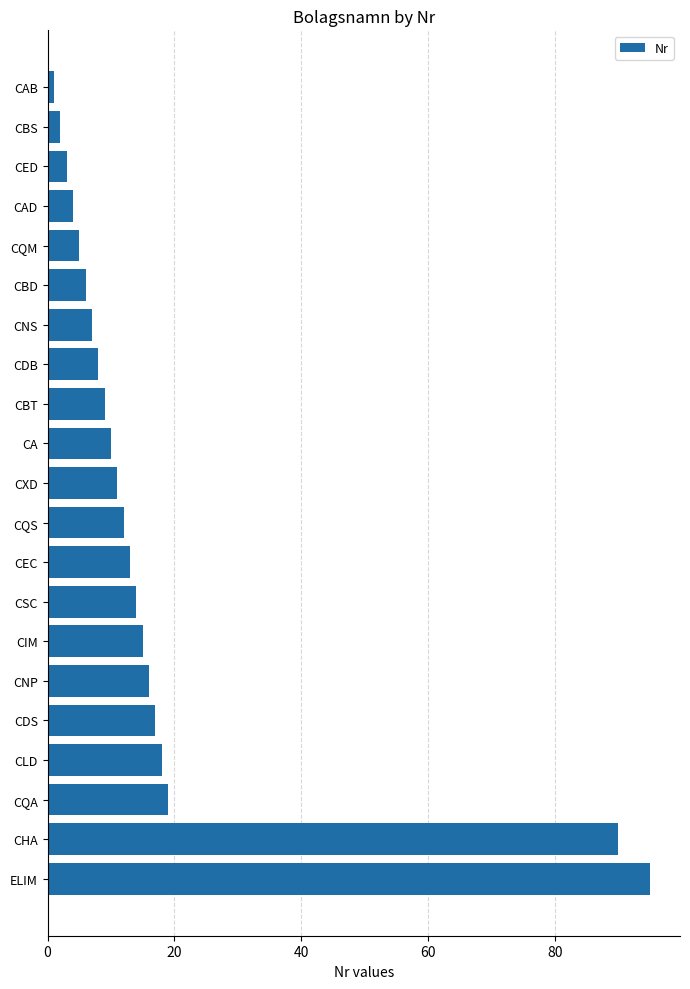

What is the label of the 20th bar from the bottom?

CBS